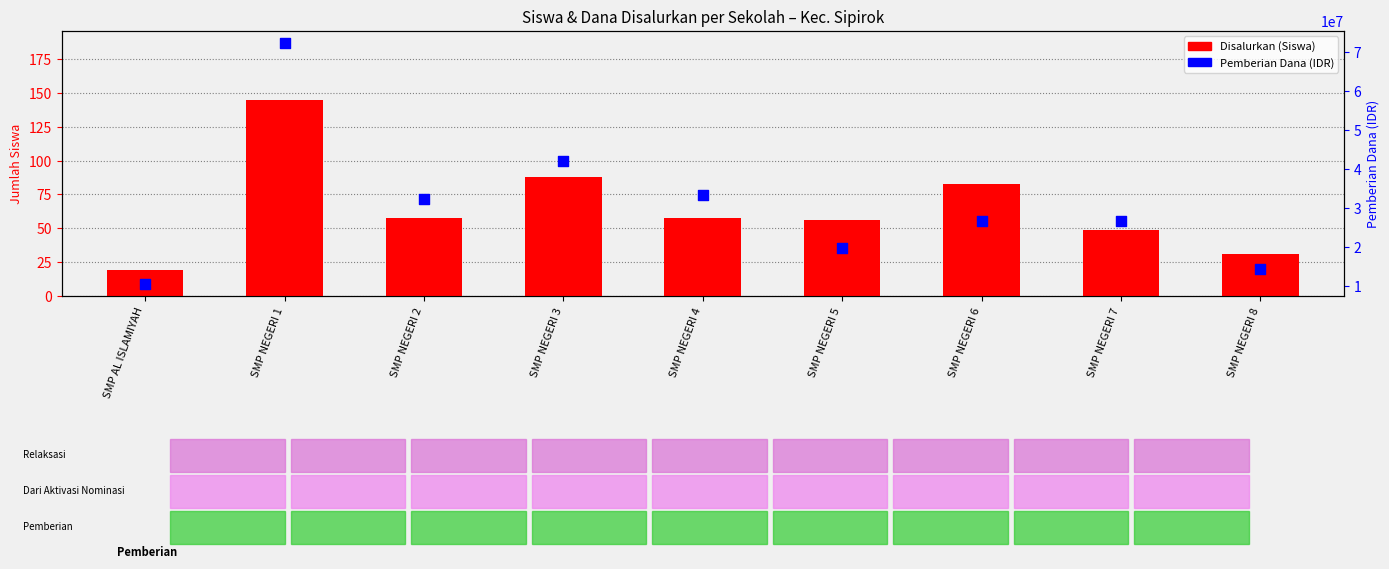

Which series has the largest total across all categories?

Pemberian Dana (IDR)